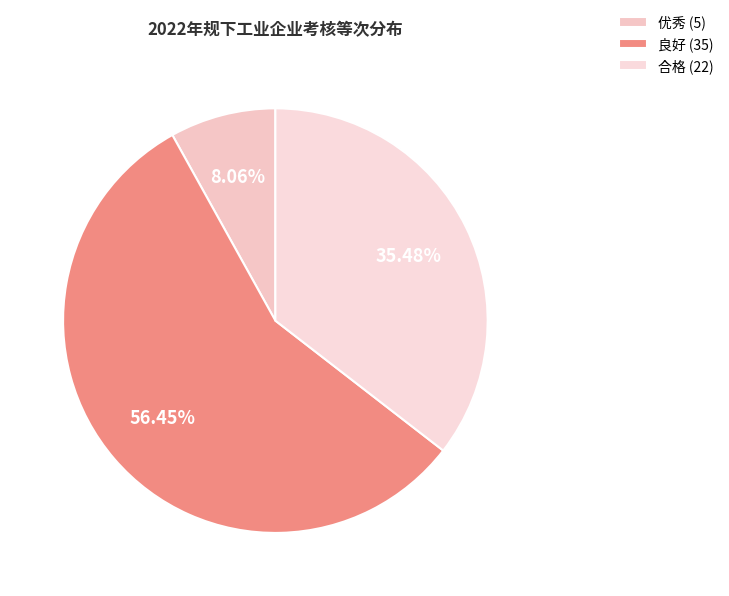

Which slice is the largest?

良好